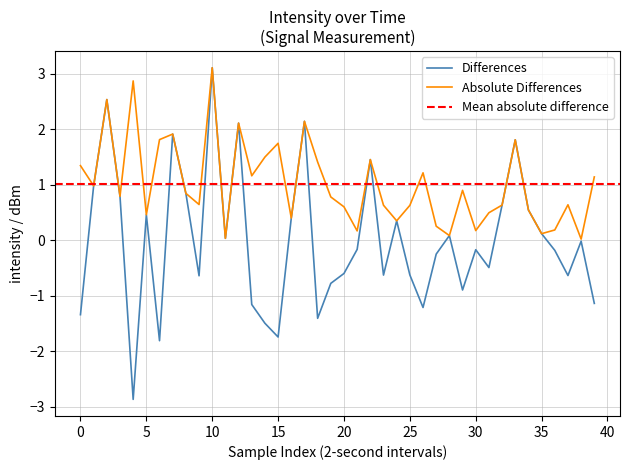

Is it true that the value at 13 is -0.4?

False